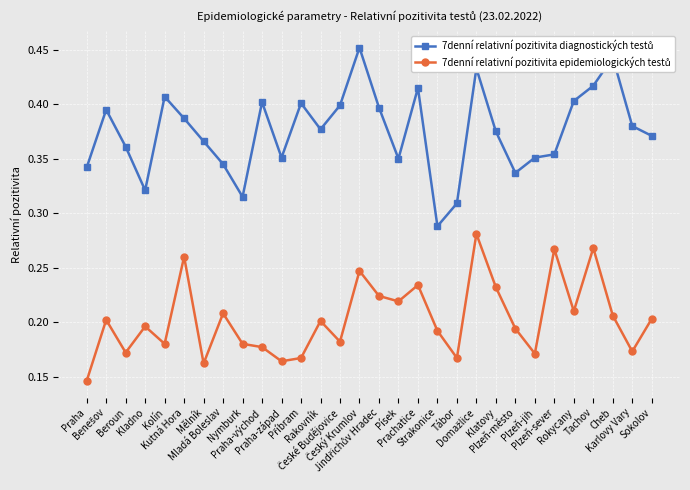

At how many categories does at least one series exceed 0?

30